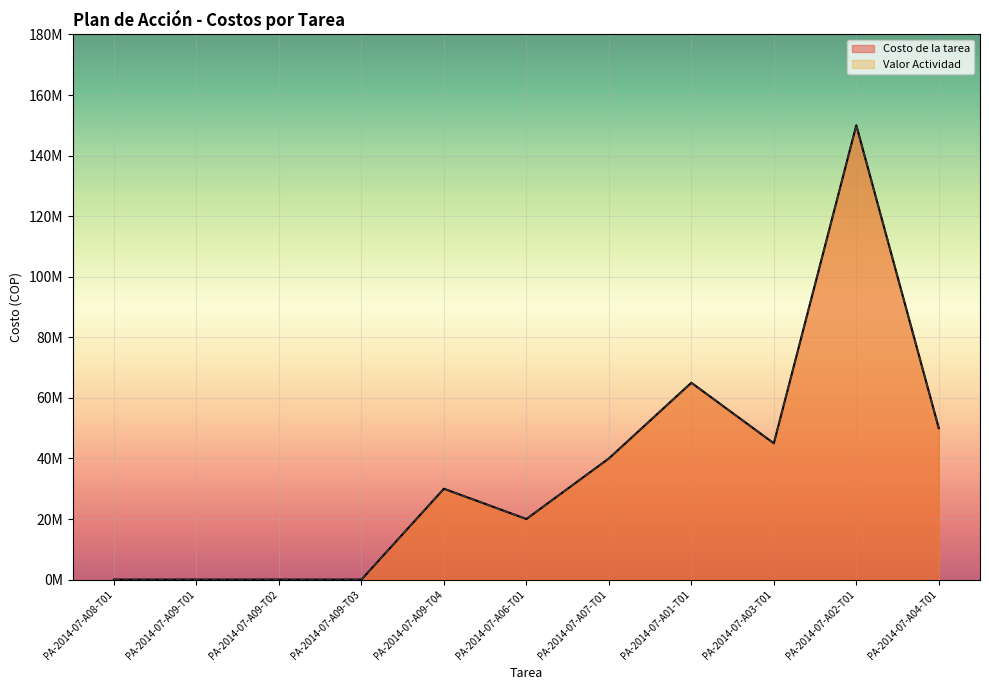

How many lines are shown in the chart?

2